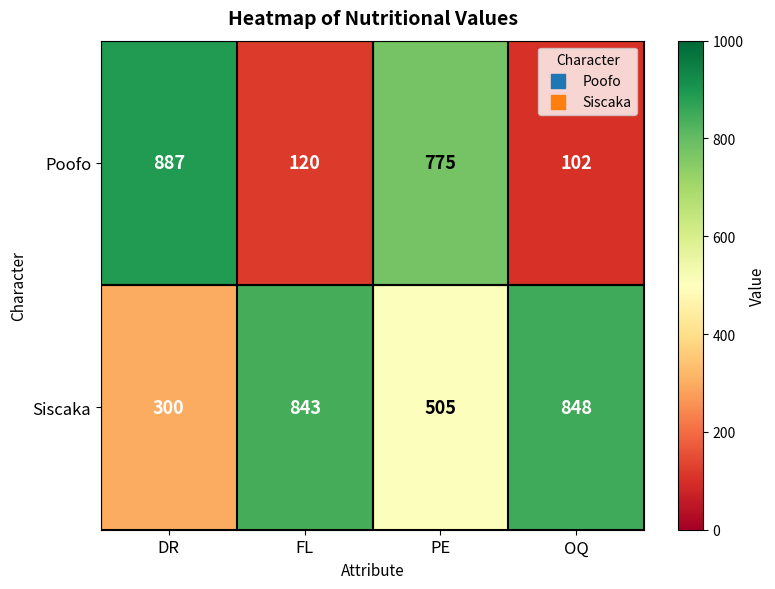

Reading left to right, what are all the values shown in this chart?

Poofo: DR=887	FL=120	PE=775	OQ=102
Siscaka: DR=300	FL=843	PE=505	OQ=848